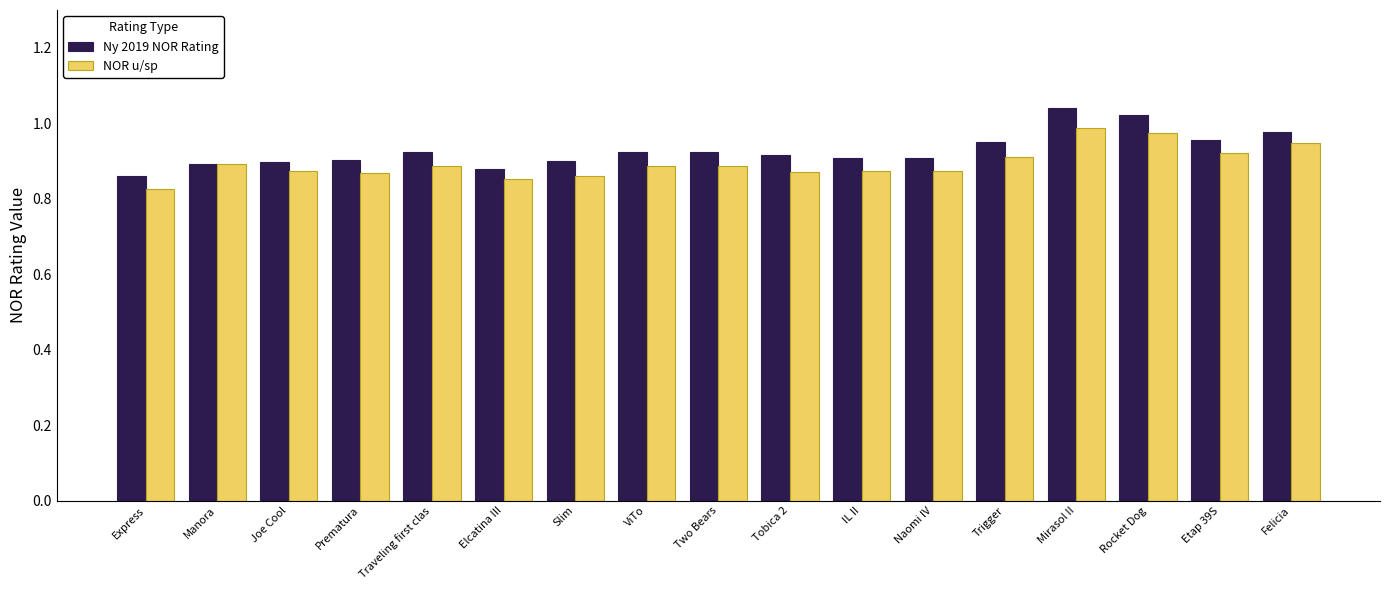

Rank the series by their average value, from lowest to highest.

NOR u/sp, Ny 2019 NOR Rating